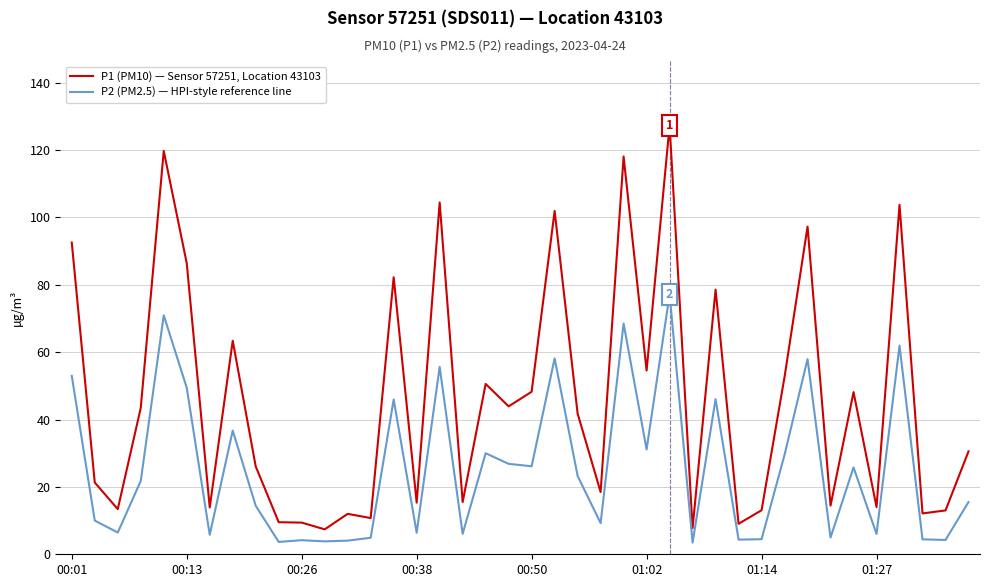

Does the chart have visible grid lines?

Yes